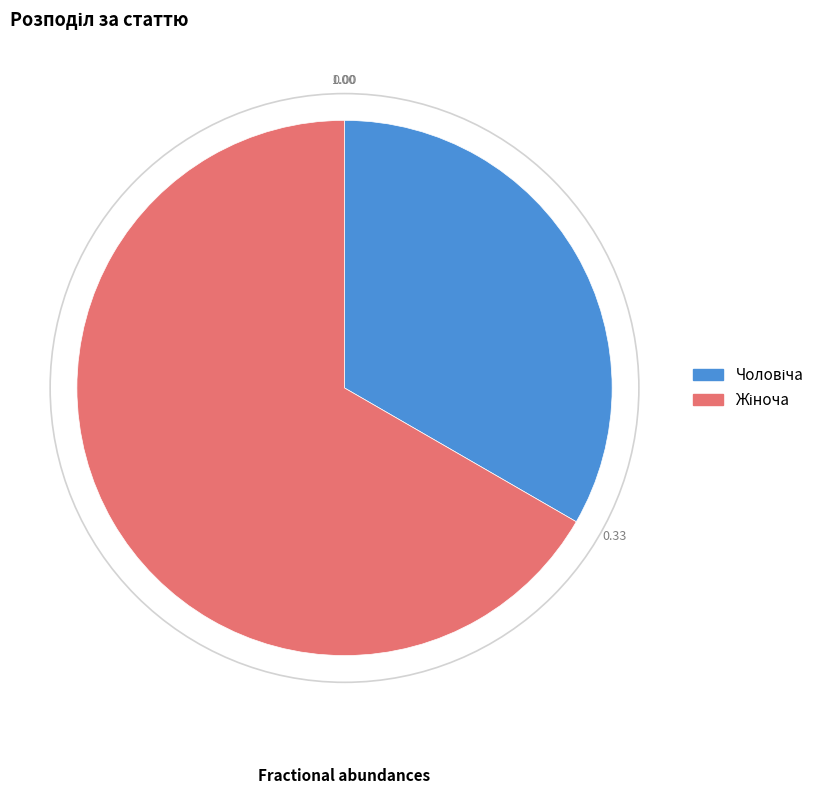

Is there a majority slice in this chart?

Yes